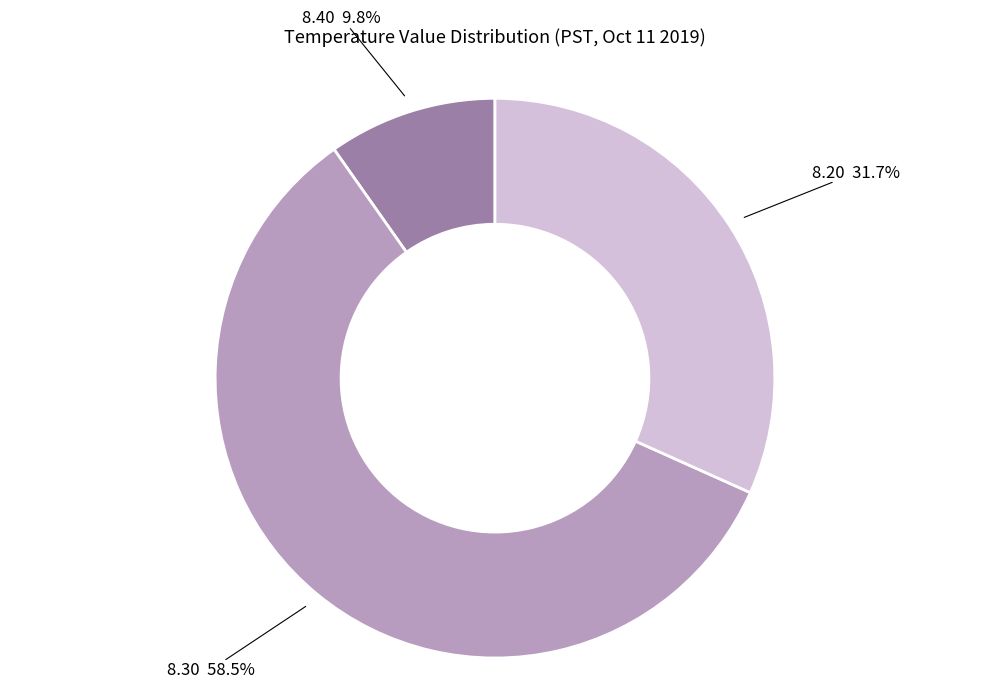

Is there a majority slice in this chart?

Yes